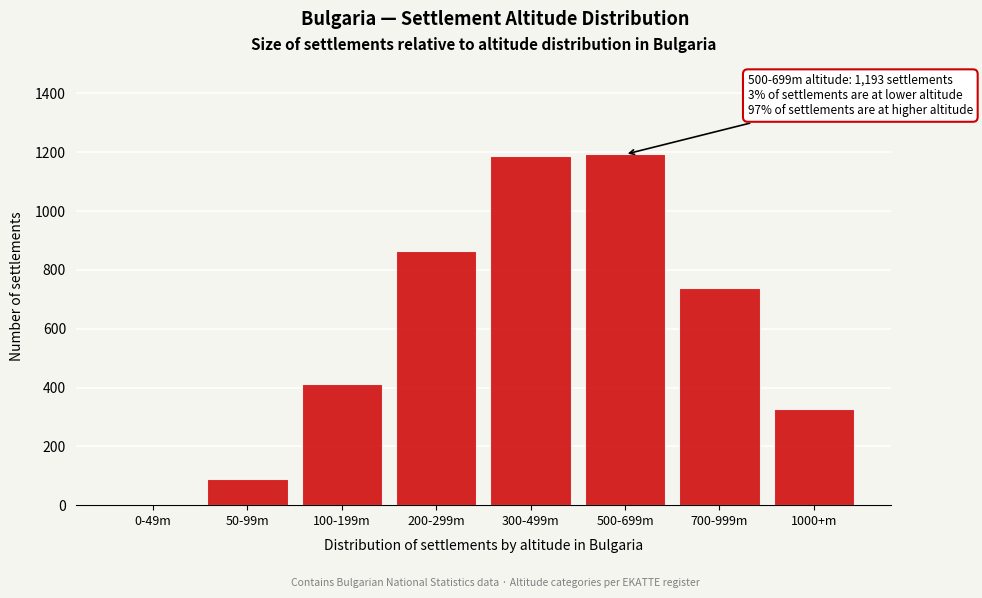

Reading left to right, transcribe all the data shown in this chart.

0-49m=0	50-99m=89	100-199m=412	200-299m=863	300-499m=1187	500-699m=1193	700-999m=738	1000+m=328